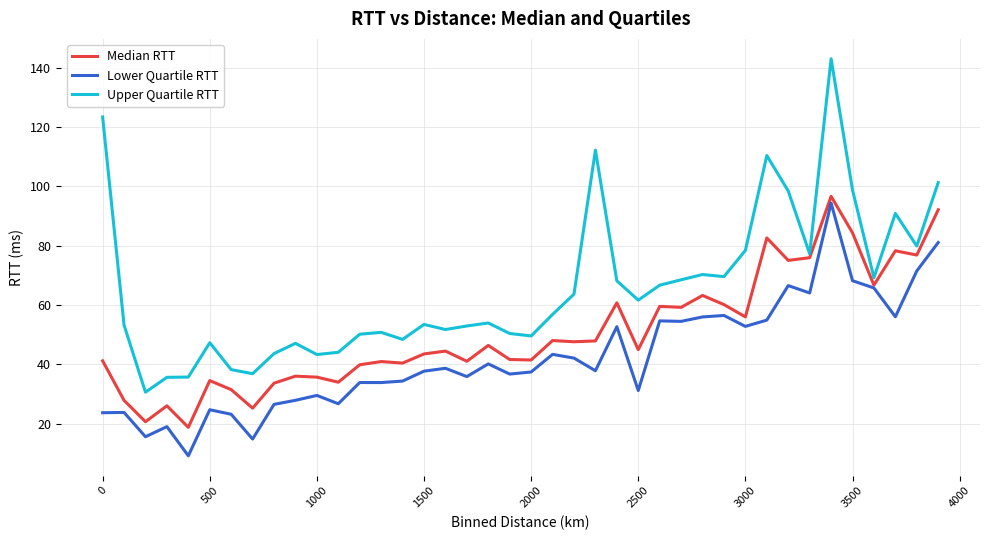

What is the smallest value displayed?

9.2